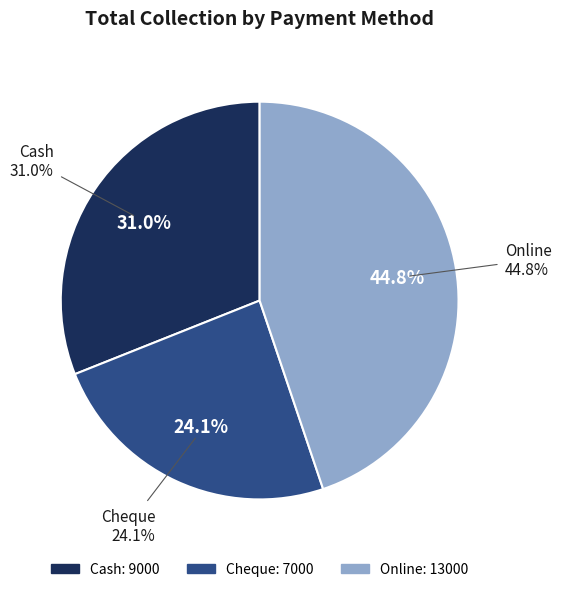

How many slices are in this pie chart?

3